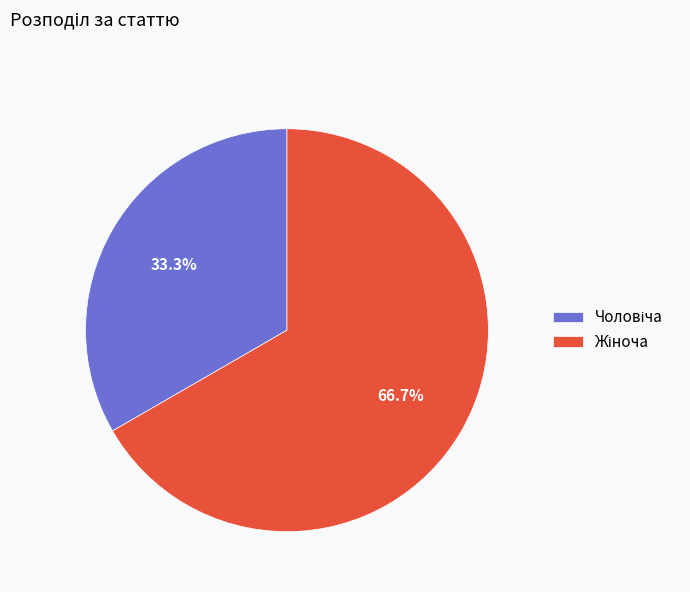

Is there any slice that represents more than half of the pie?

Yes